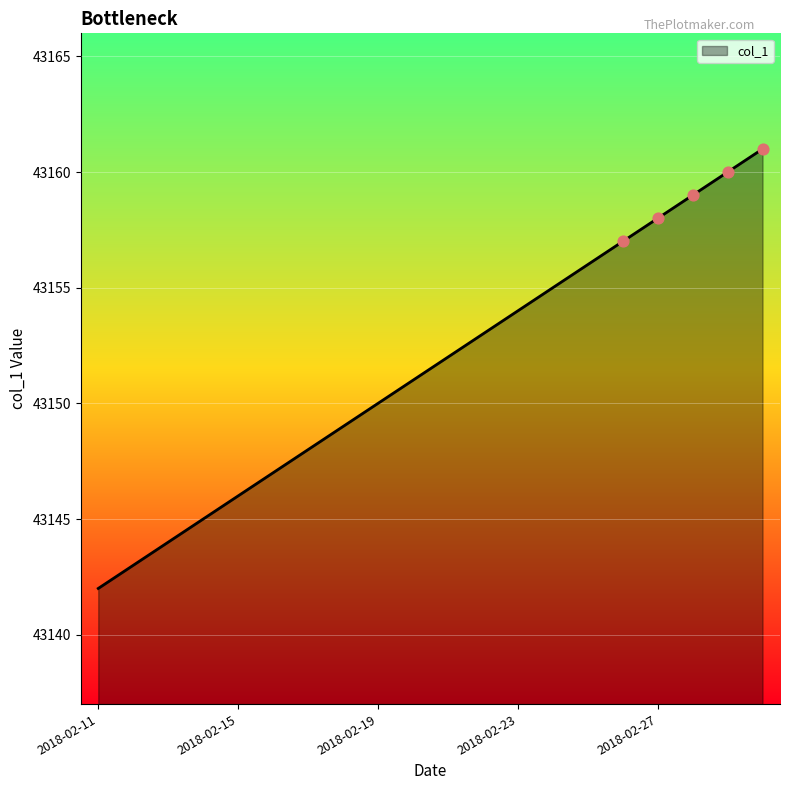

What is the minimum value shown in the chart?

43142